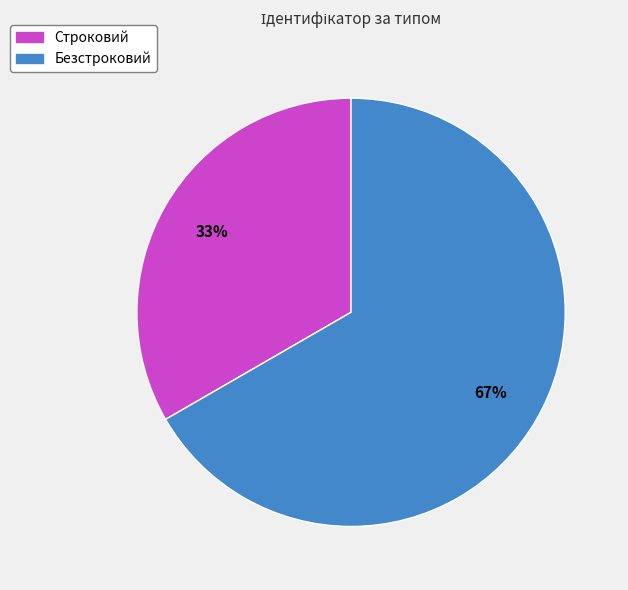

How many segments does this pie chart have?

2